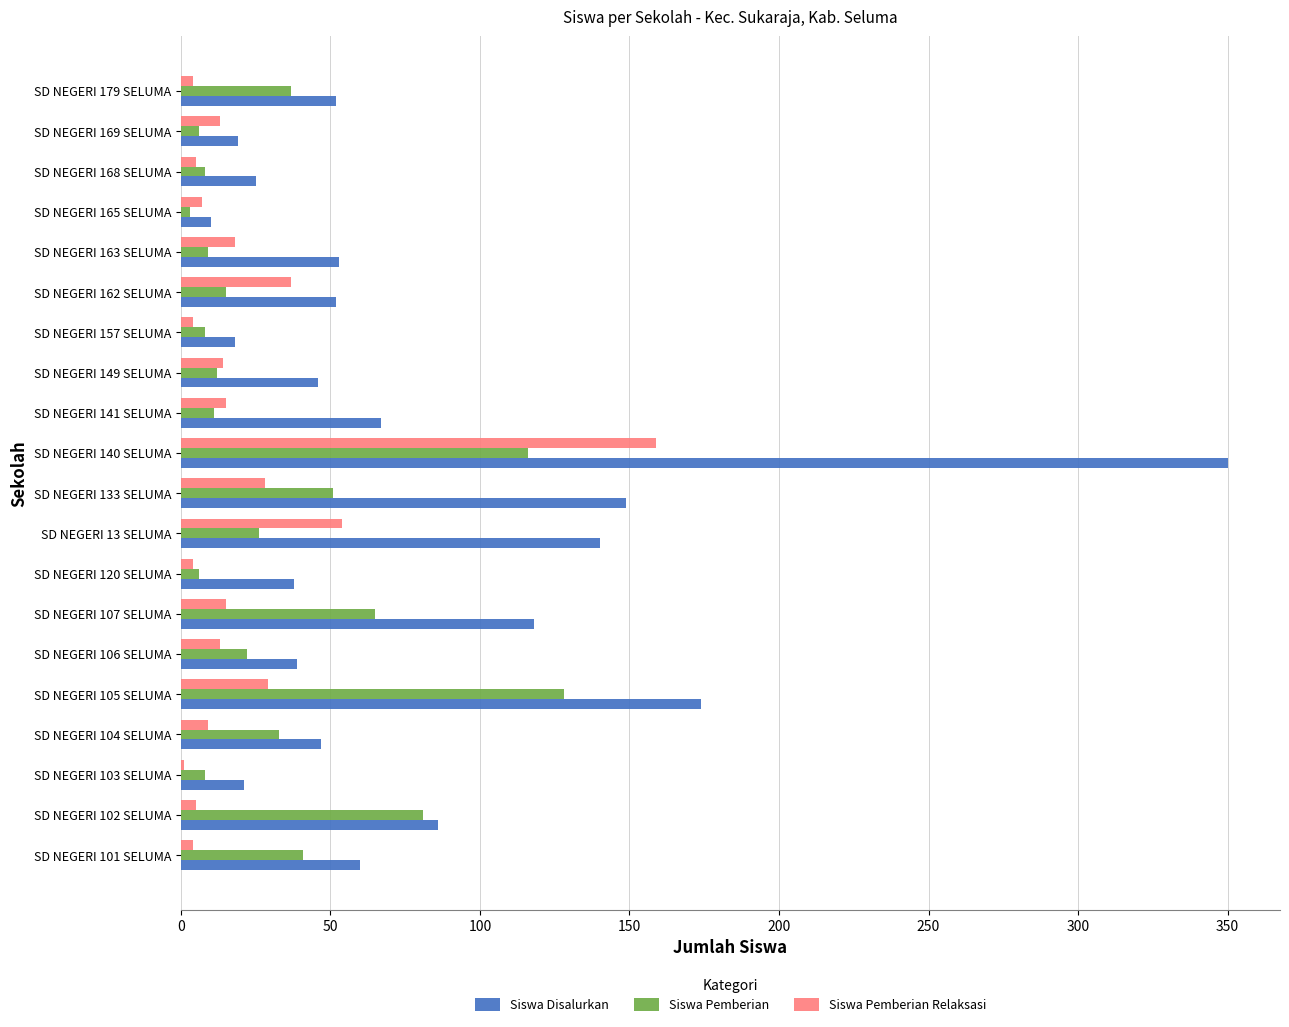

Where is Siswa Disalurkan nearest to the value 180?

SD NEGERI 105 SELUMA